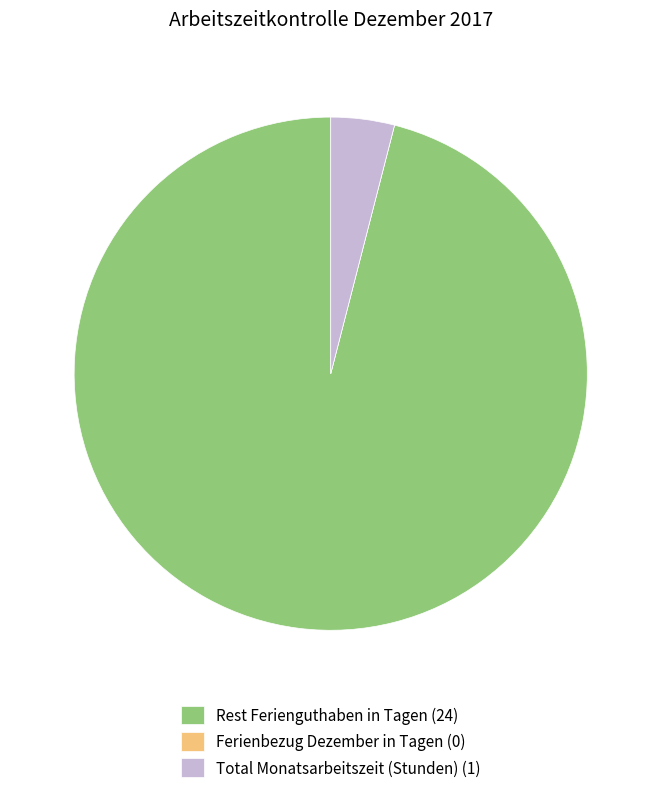

Is the sum of Total Monatsarbeitszeit (Stunden) and Rest Ferienguthaben in Tagen greater than half?

Yes